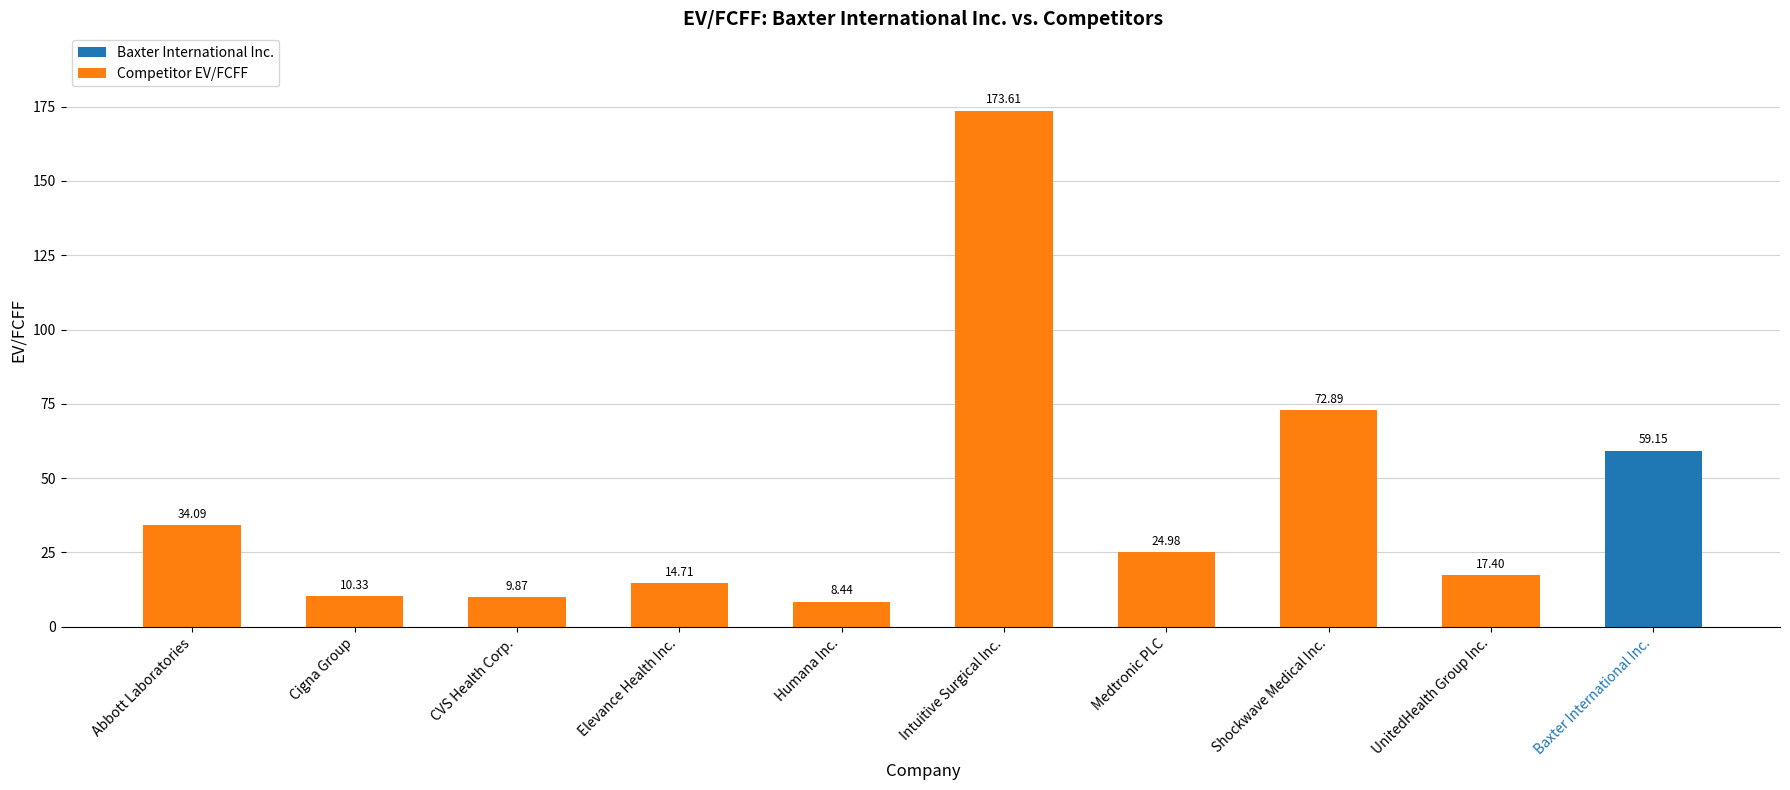

What is the change in value from Abbott Laboratories to Cigna Group?

-23.8